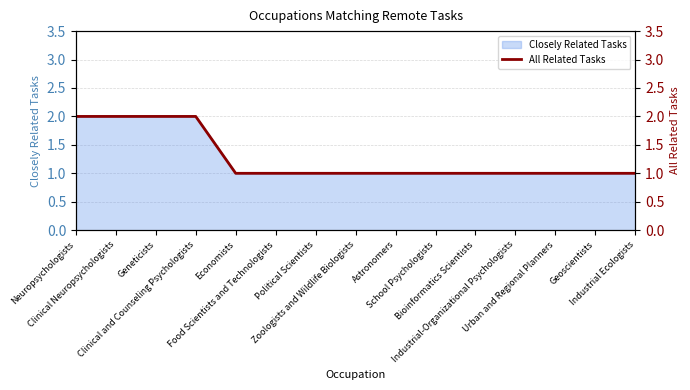

Read the value at Political Scientists.

1